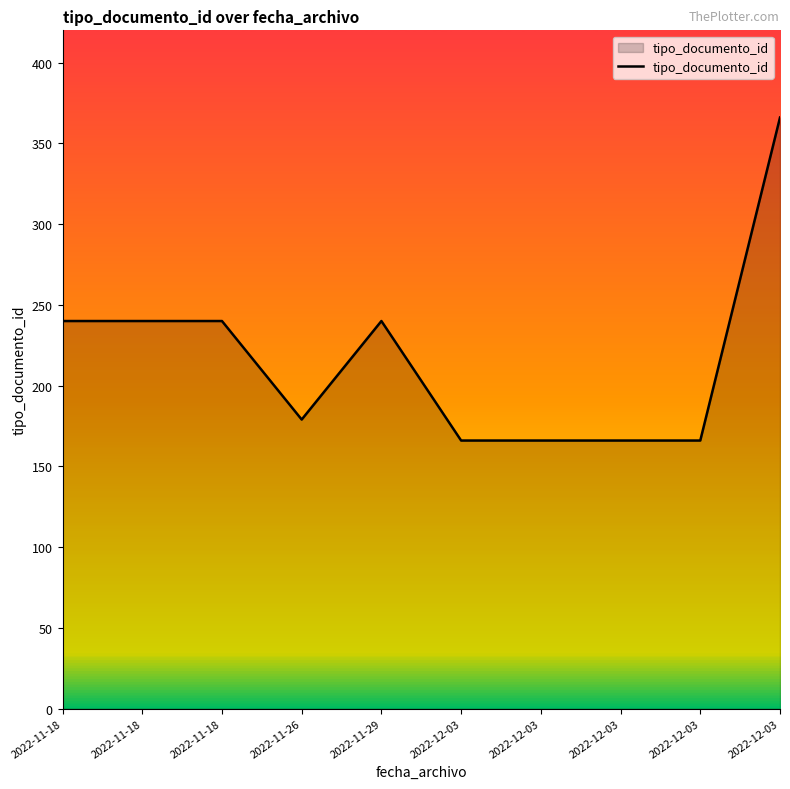

How many interior local valleys (lower than both neighbors) does the data have?

1